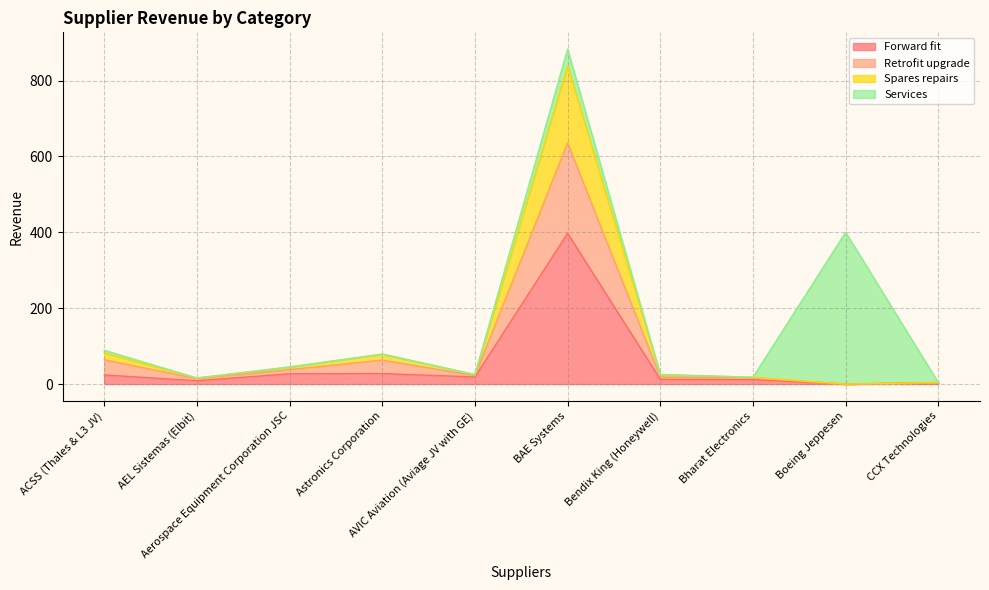

Does the chart display data point markers on the line(s)?

No